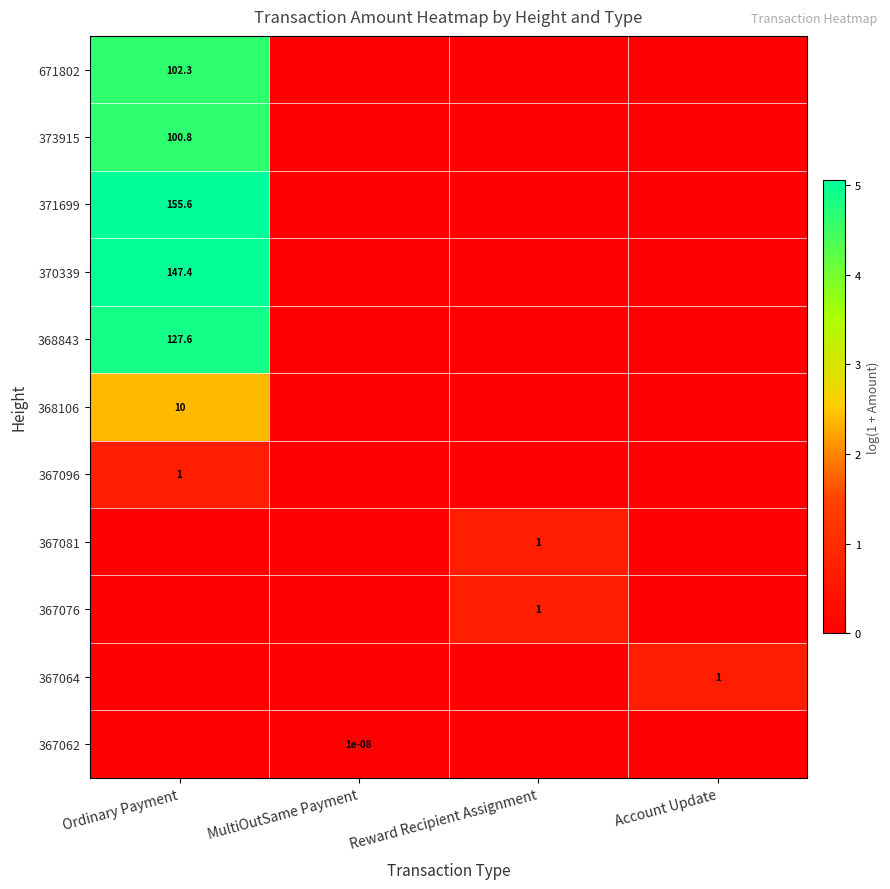

True or false: 671802 has a value of 166.4 at Ordinary Payment.

False